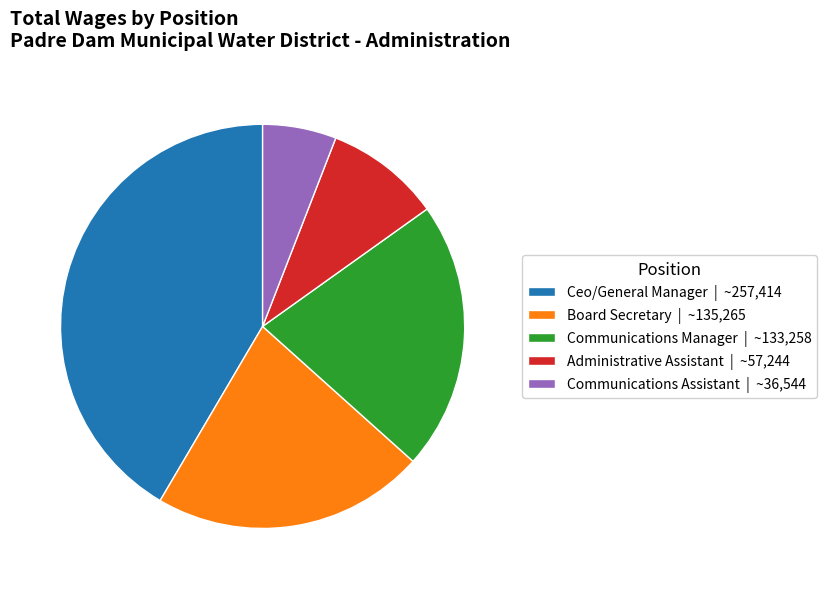

Approximately how many times larger is the value at Communications Manager | ~133,258 compared to Administrative Assistant | ~57,244?

2.3